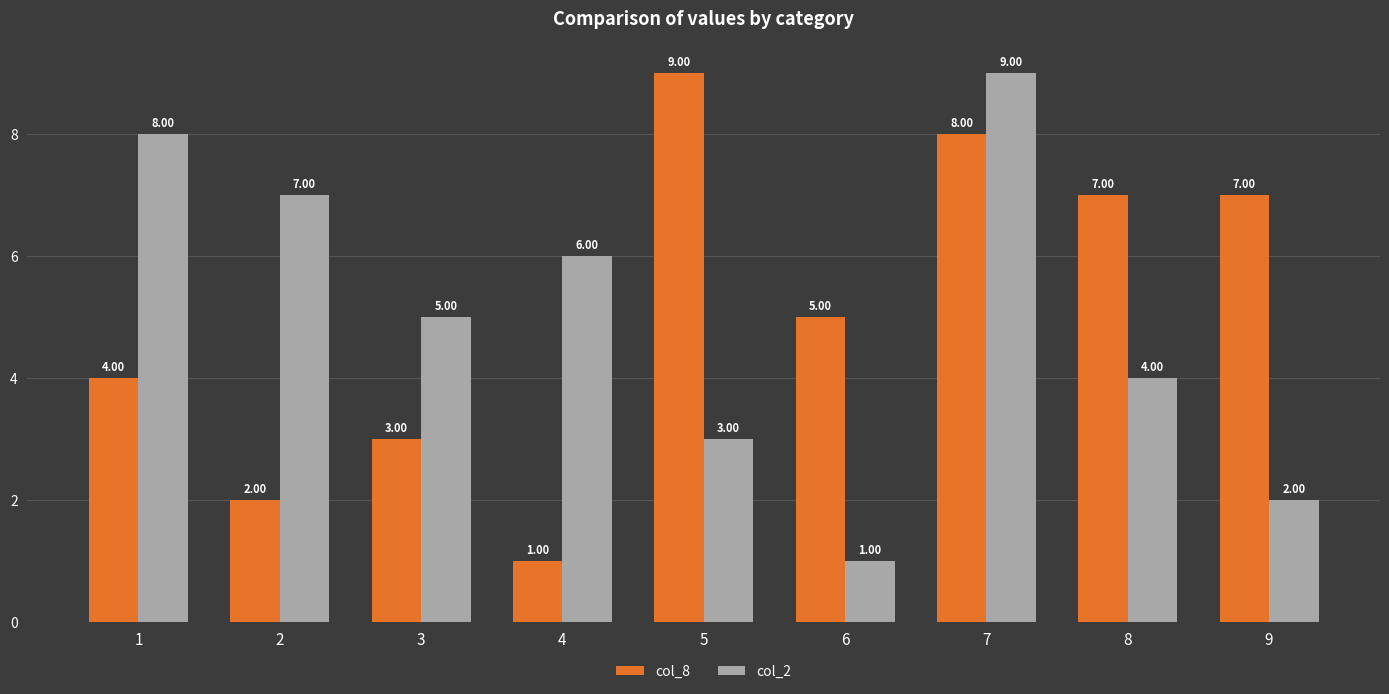

How many values in the col_8 series are below 5?

4